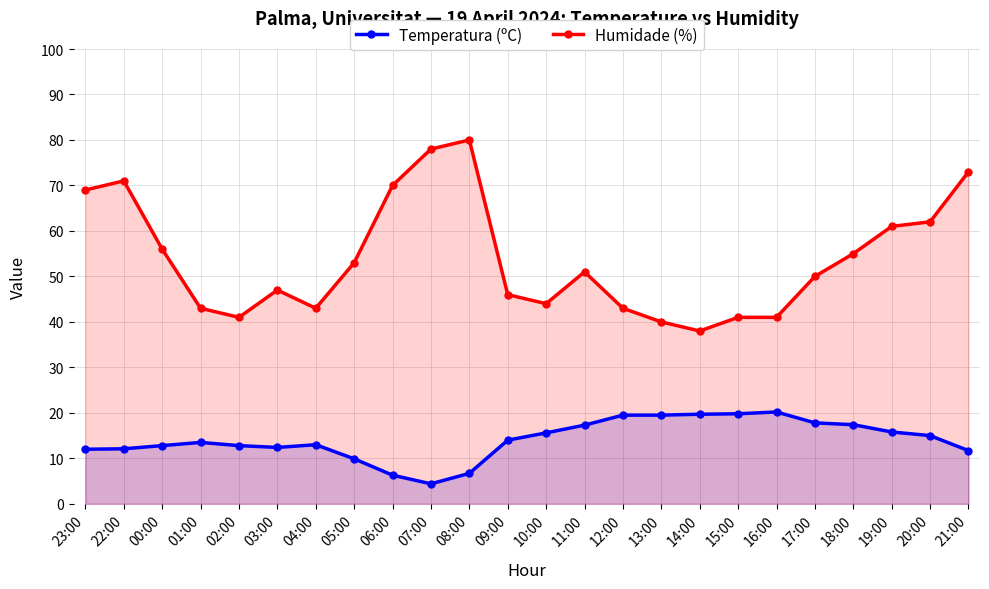

The Temperatura (ºC) series shows 10.8 at 11:00. True or false?

False